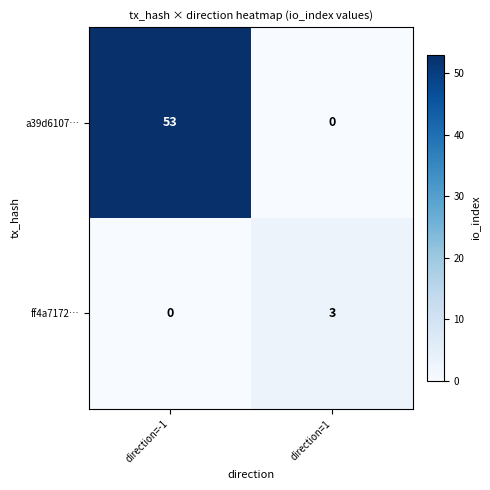

Reading left to right, list all the values displayed in this chart.

a39d6107…: 53	0
ff4a7172…: 0	3